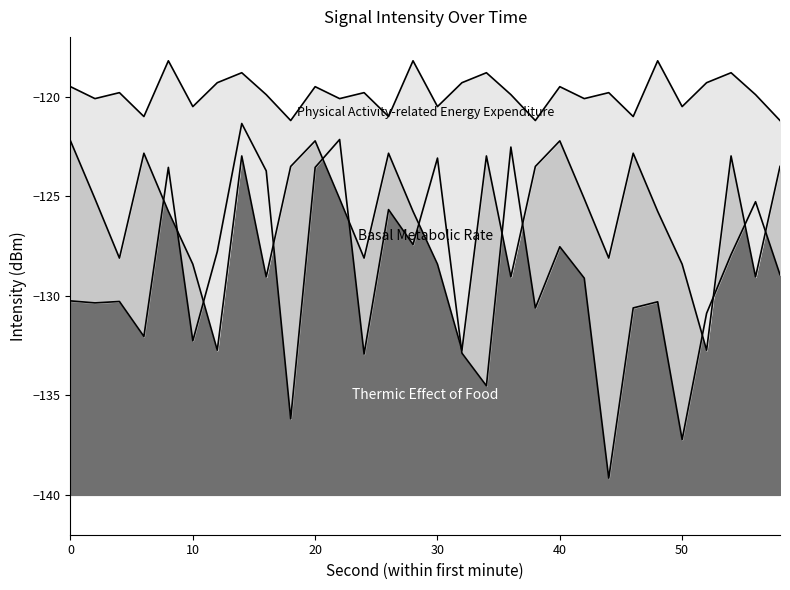

Where is Basal Metabolic Rate nearest to the value -127?

4